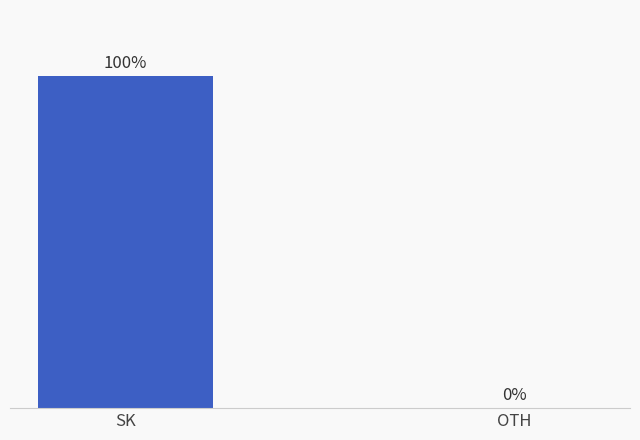

Between OTH and SK, which is larger?

SK